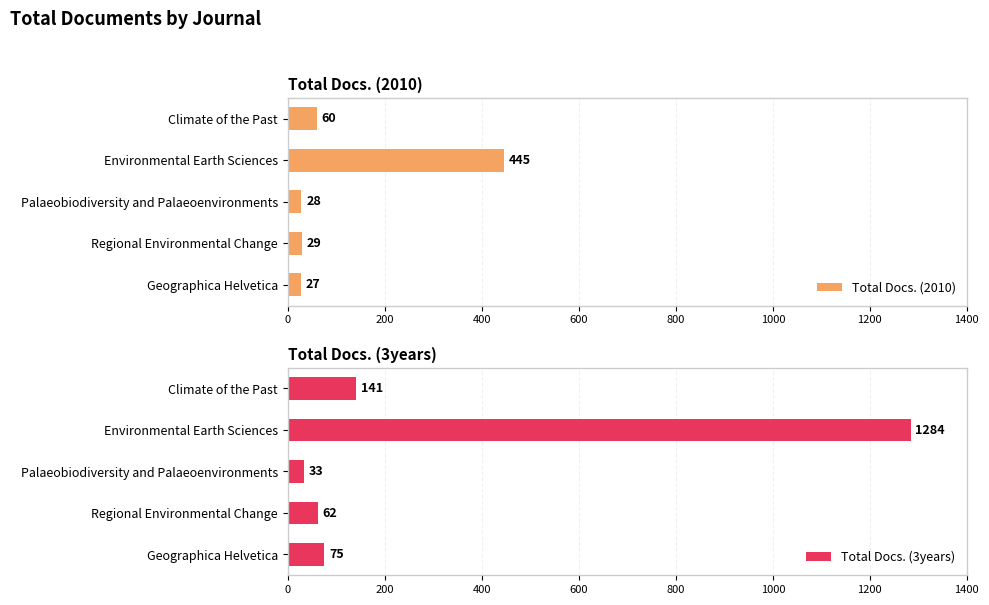

What is the value of the Total Docs. (2010) bar at the 3rd from the left?

28